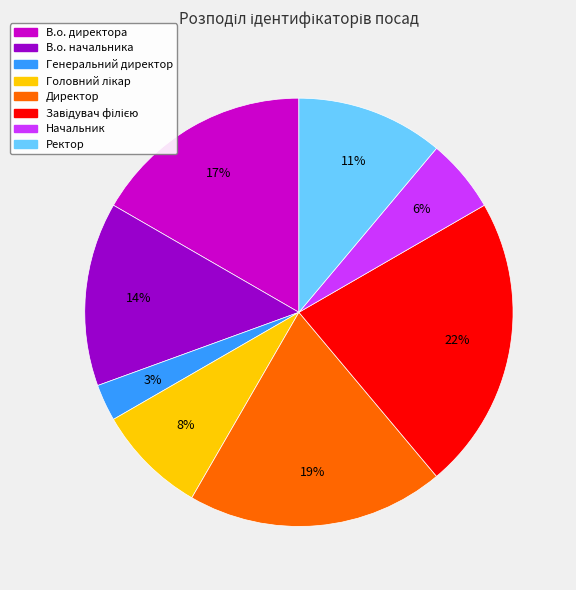

What is the smallest slice in the pie chart?

Генеральний директор